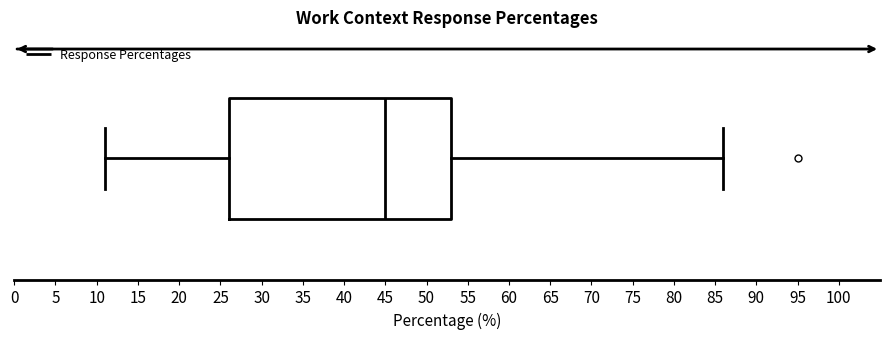

Transcribe this box plot: give where the median line is, the range the box spans, and where the two whiskers end, as read against the x-axis. The values are not printed on the chart, so give them approximately, as read against the axis.

median 45, box 26 to 53, whiskers 11 to 86